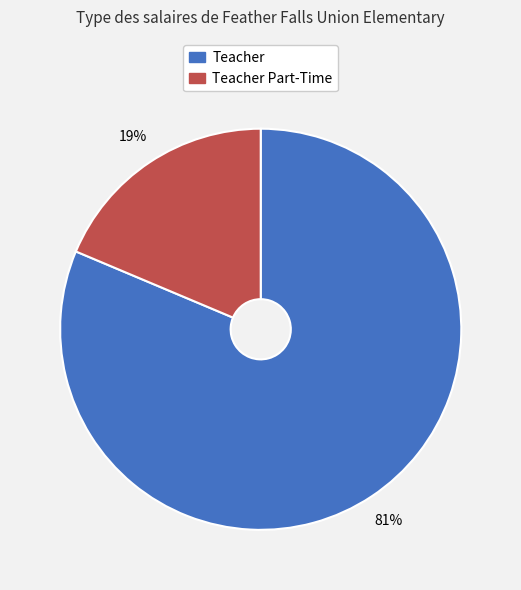

Do Teacher and Teacher Part-Time together represent more than half of the pie?

Yes